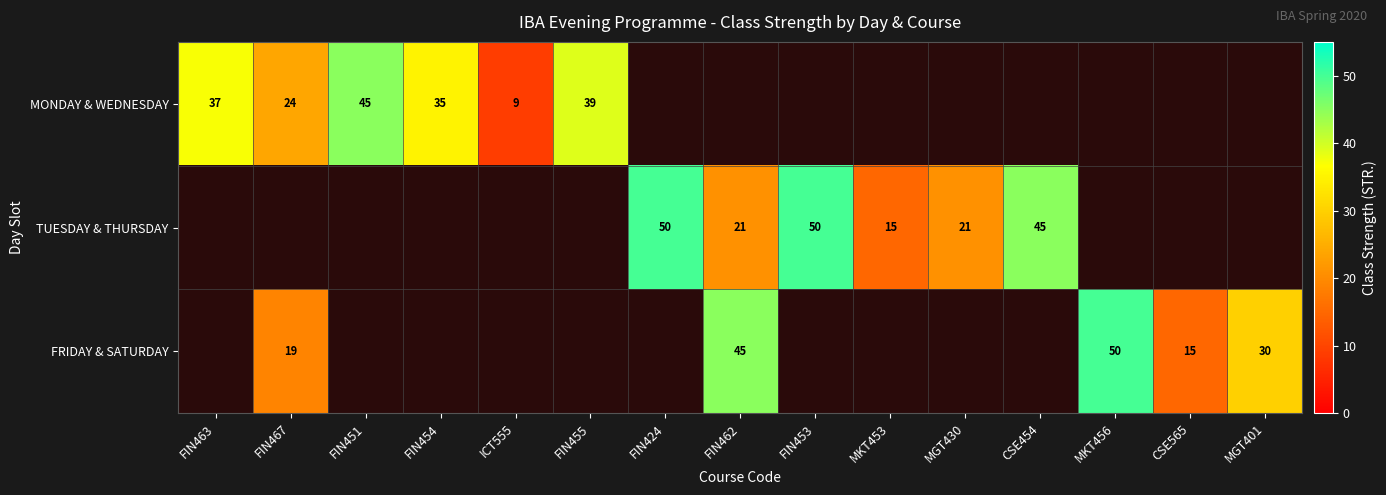

True or false: MONDAY & WEDNESDAY has a value of 10 at FIN451.

False